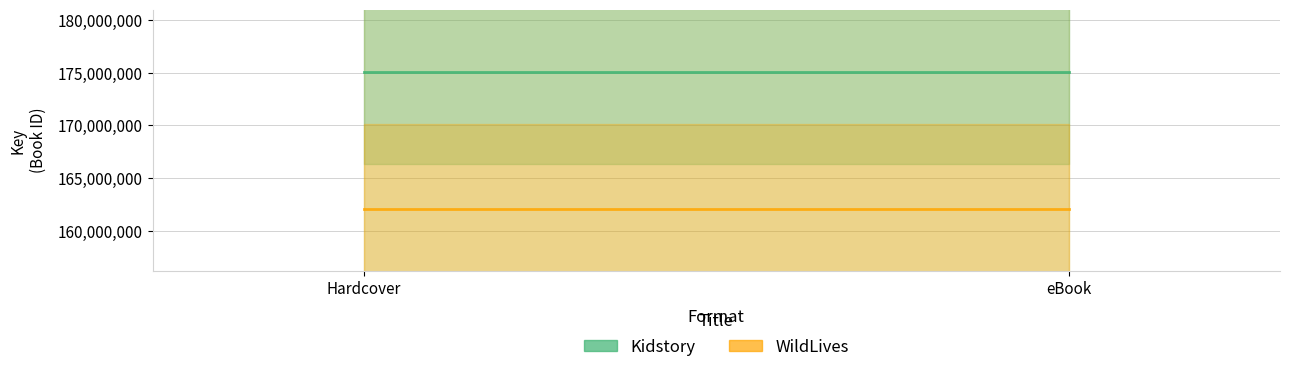

Reading left to right, transcribe all the data shown in this chart.

Kidstory: 175102984	175102984
WildLives: 162060546	162060546